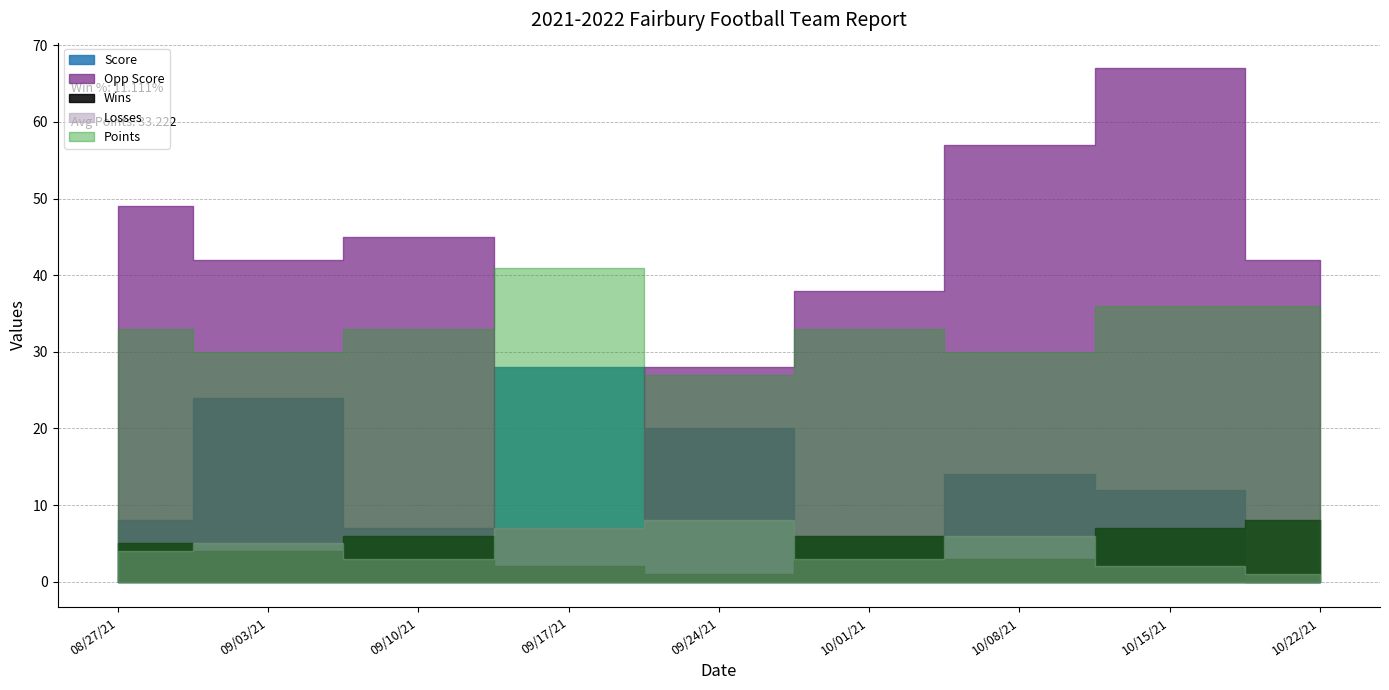

At which category is the sum across all series the highest?

10/15/21